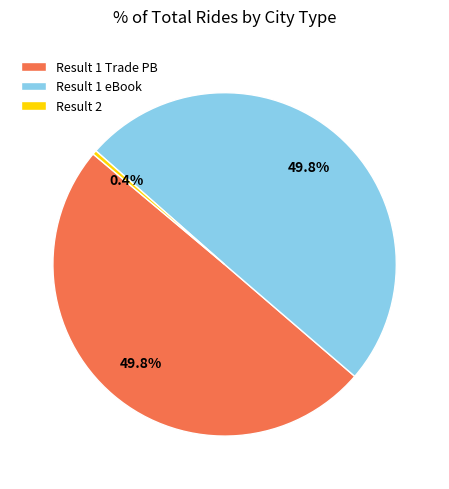

Approximately how many times larger is the value at Result 1 Trade PB compared to Result 2?

126.7